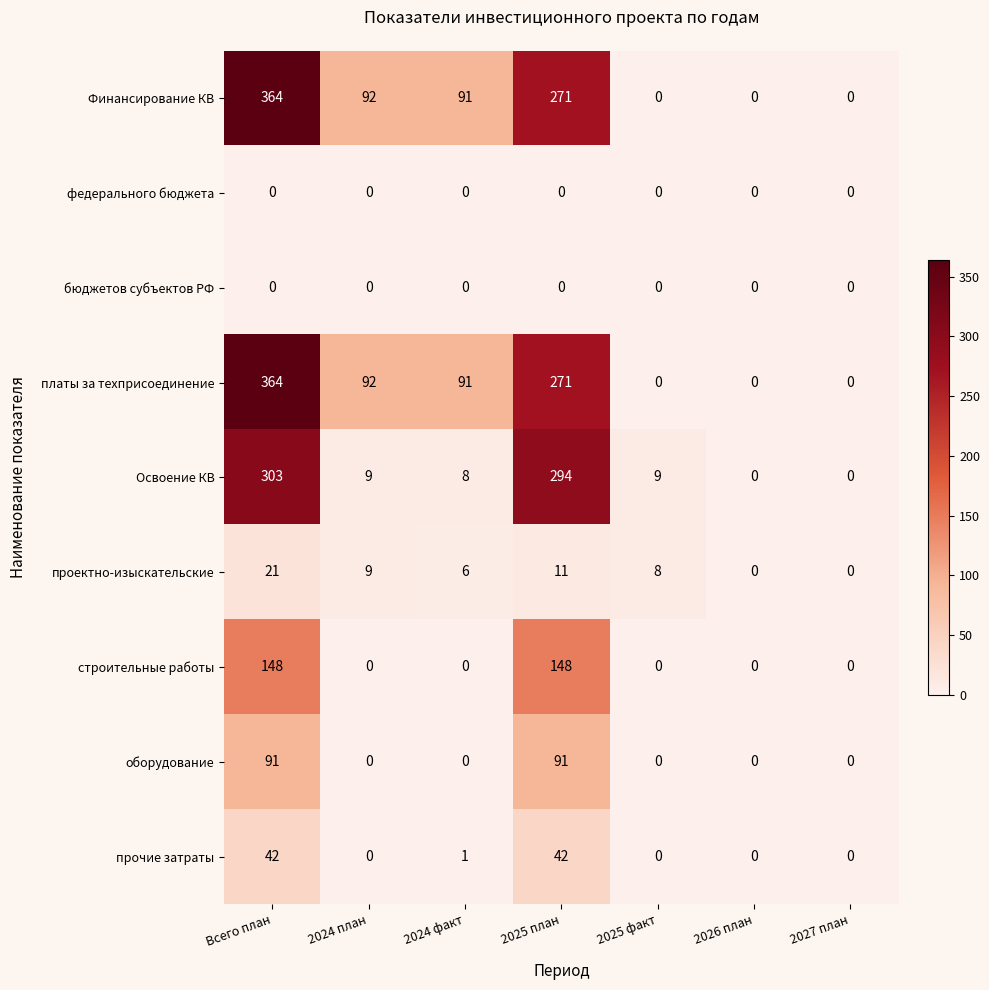

The Освоение КВ series shows 8 at 2024 факт. True or false?

True